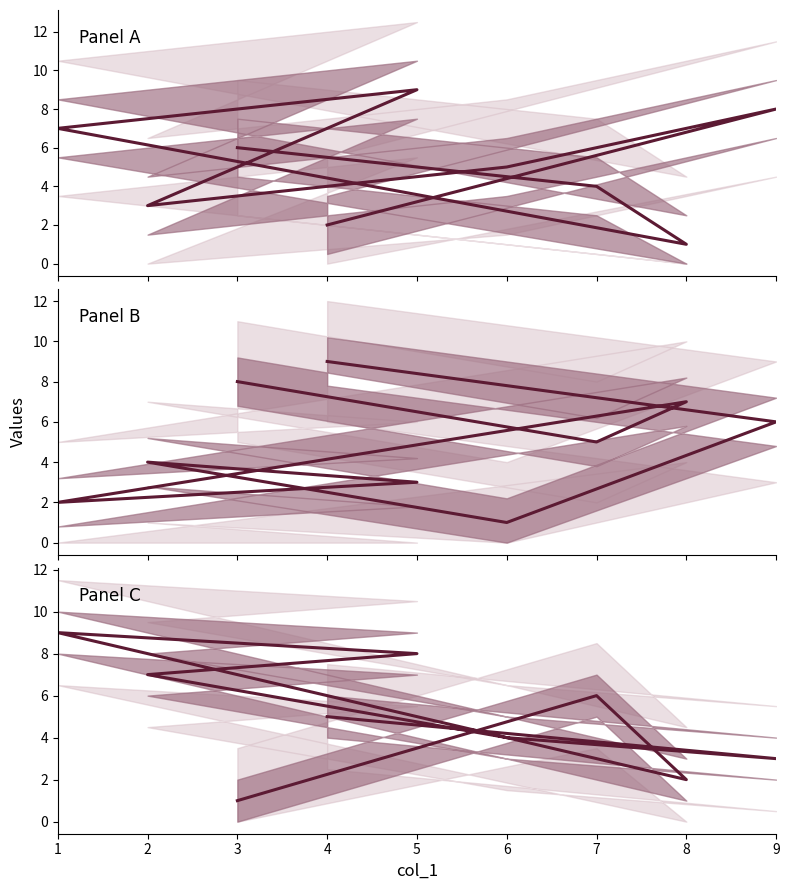

Rank the series by their maximum value, from highest to lowest.

col_2, col_6, col_4